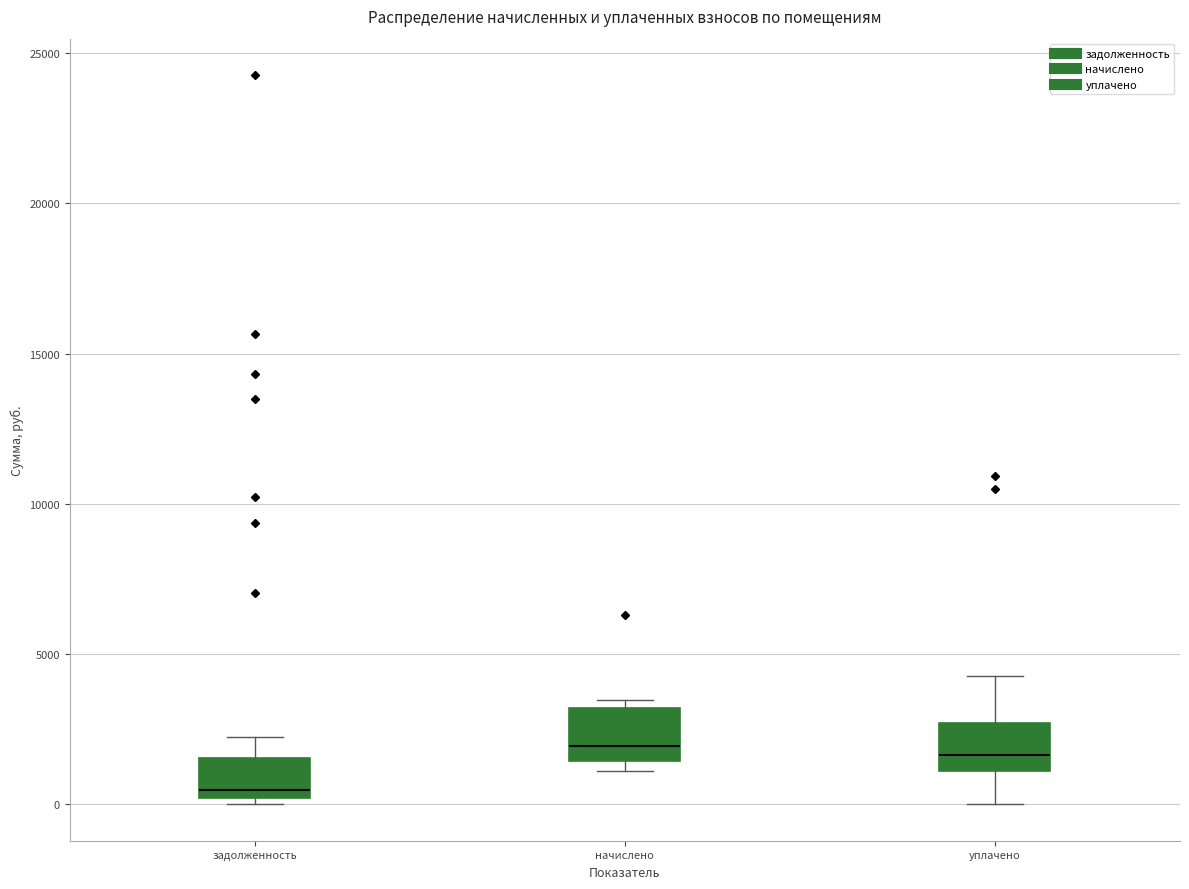

Reading left to right, transcribe this box plot: for each box, give where its median line is, the range the box spans, and where its two whiskers end, as read against the y-axis. The values are not printed on the chart, so give them approximately, as read against the axis.

задолженность: median 500, box 0 to 1500, whiskers 0 (just below the box's lower edge) to 2000
начислено: median 2000, box 1500 to 3000, whiskers 1000 to 3500
уплачено: median 1500, box 1000 to 2500, whiskers 0 to 4500